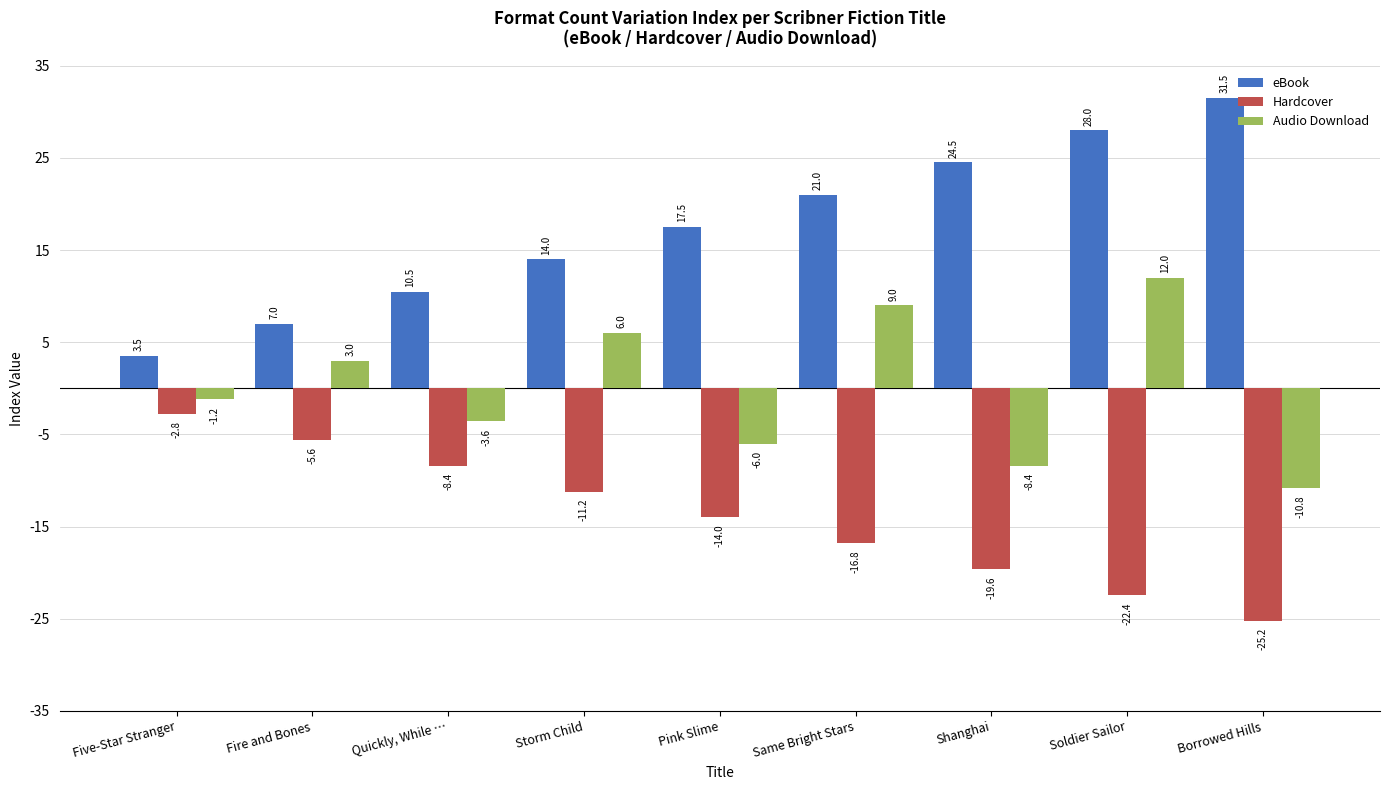

The value of Hardcover at Quickly, While … is -8.4. True or false?

True